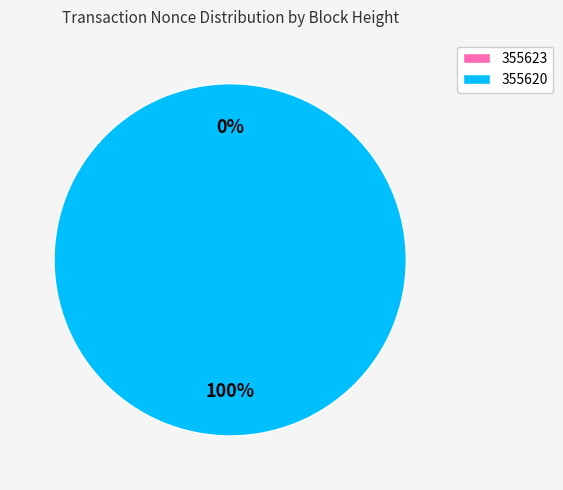

Rank the categories by value from lowest to highest.

355623, 355620